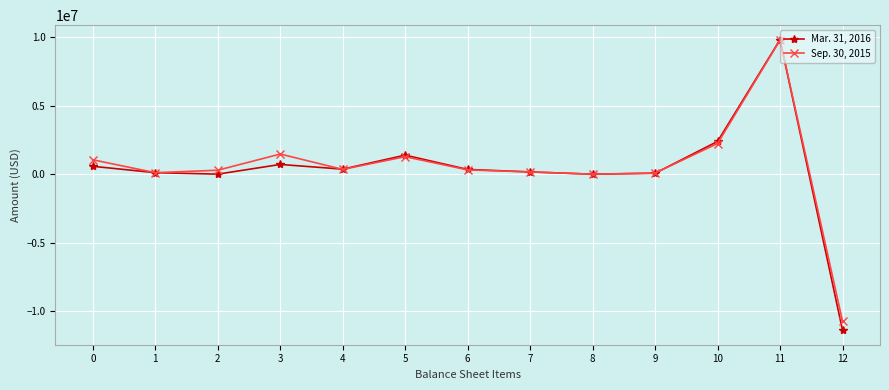

Rank the series by their average value, from lowest to highest.

Mar. 31, 2016, Sep. 30, 2015